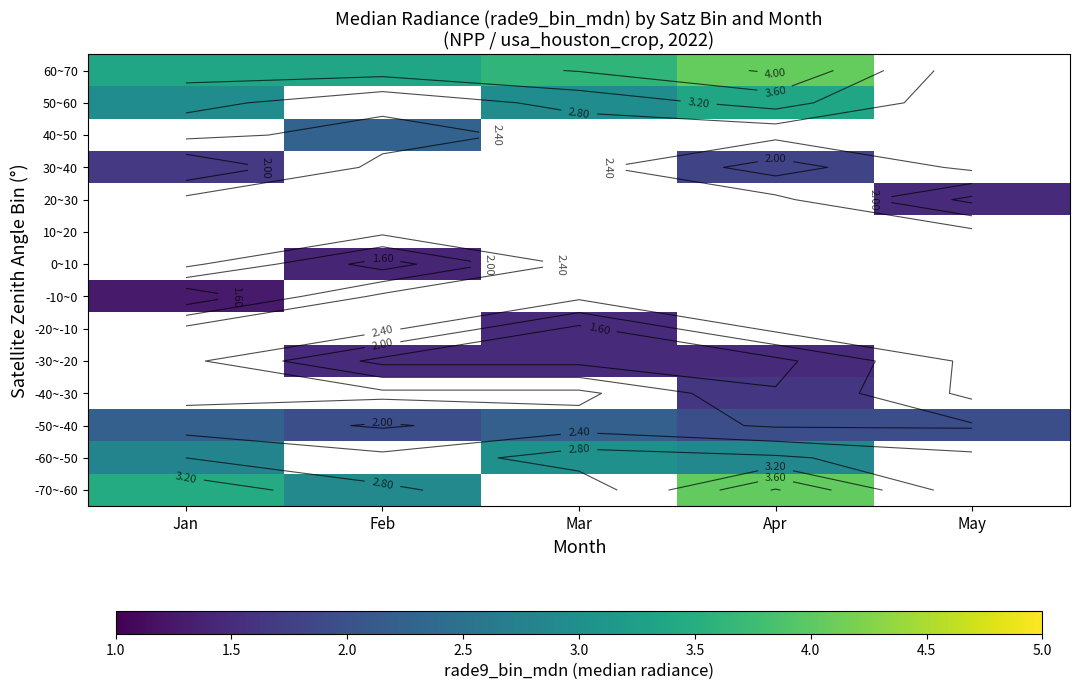

Which category has the lowest value across all series?

Jan